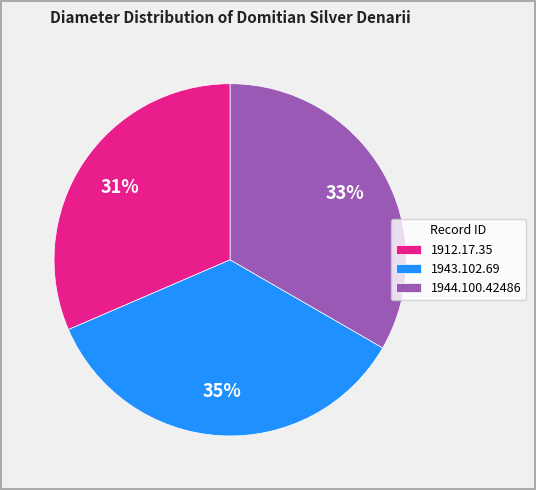

Which category has the smallest portion of the pie?

1912.17.35